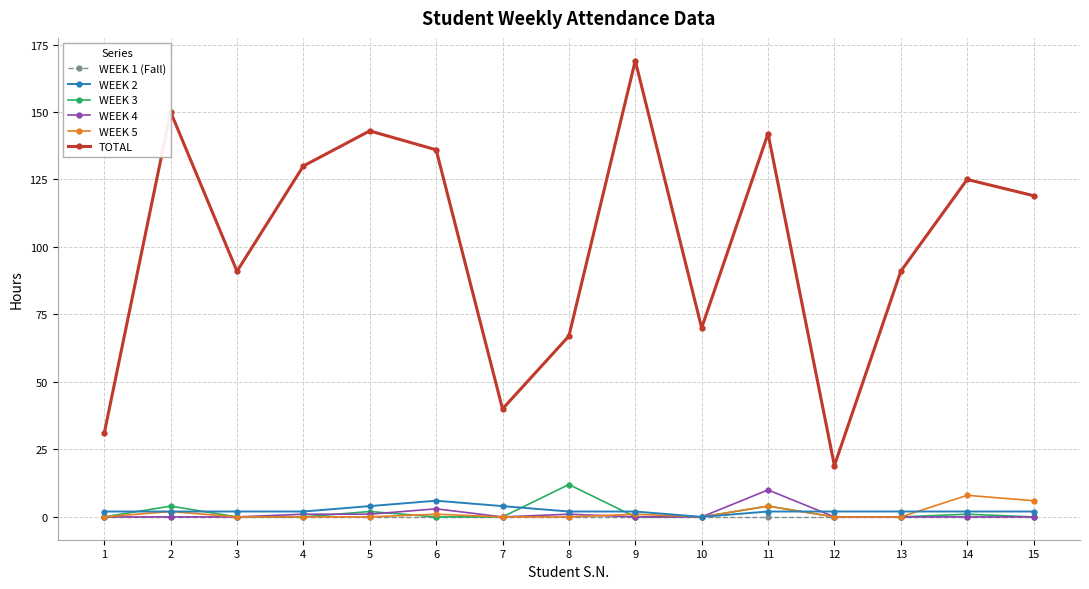

Which series has the widest spread of values?

TOTAL